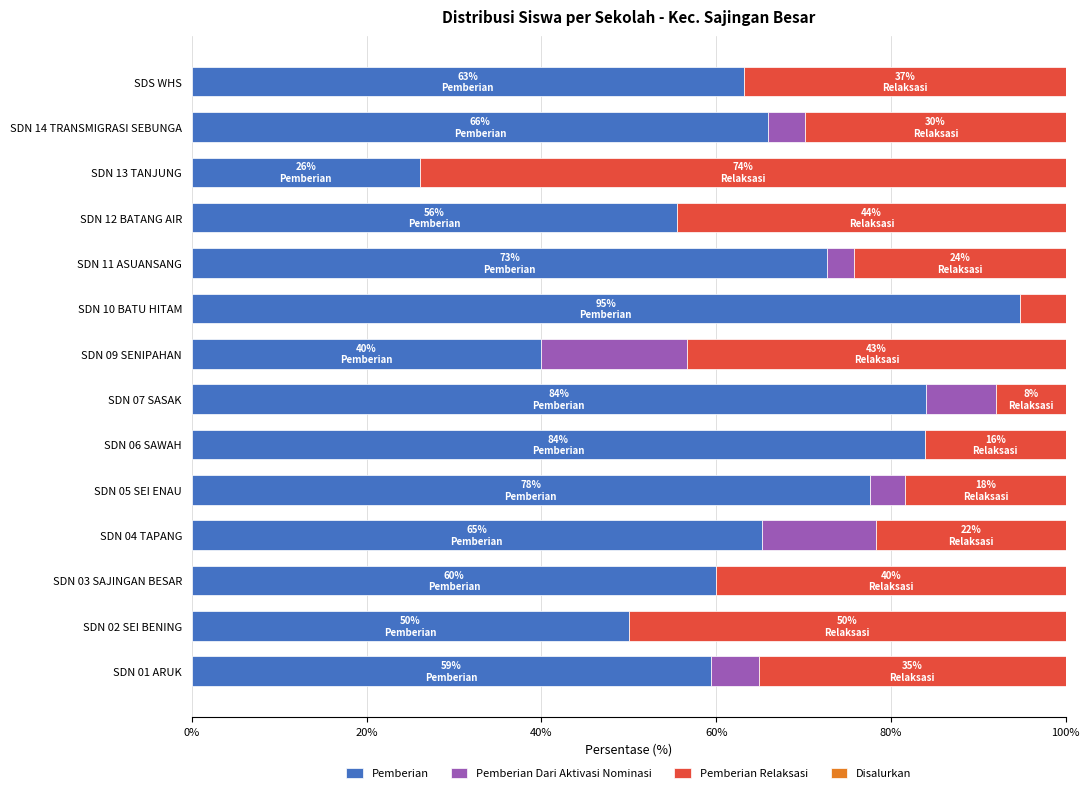

What is the sum of the Pemberian values at SDS WHS and SDN 01 ARUK?

122.6